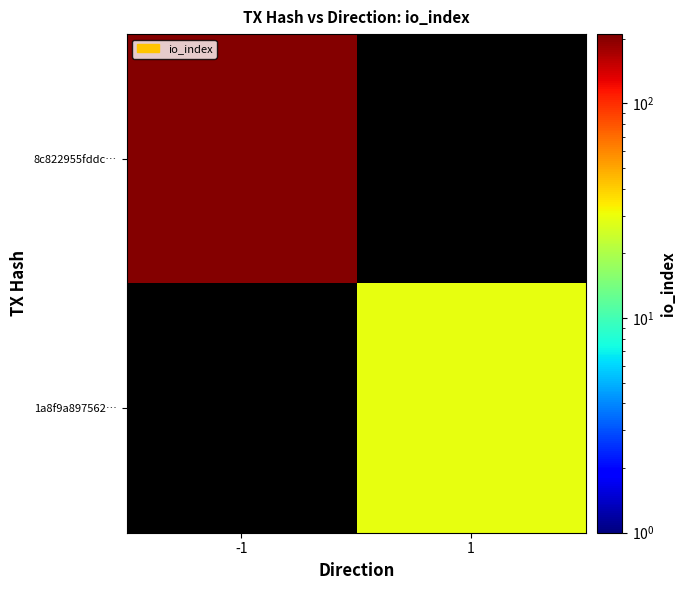

What is the minimum value shown in the chart?

29.0